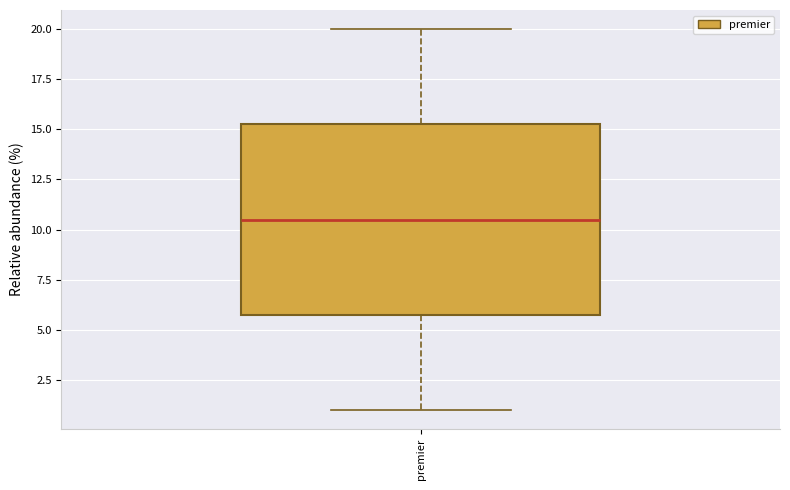

Transcribe this box plot: give where the median line is, the range the box spans, and where the two whiskers end, as read against the y-axis. The values are not printed on the chart, so give them approximately, as read against the axis.

median 10.5, box 6.0 to 15.5, whiskers 1.0 to 20.0